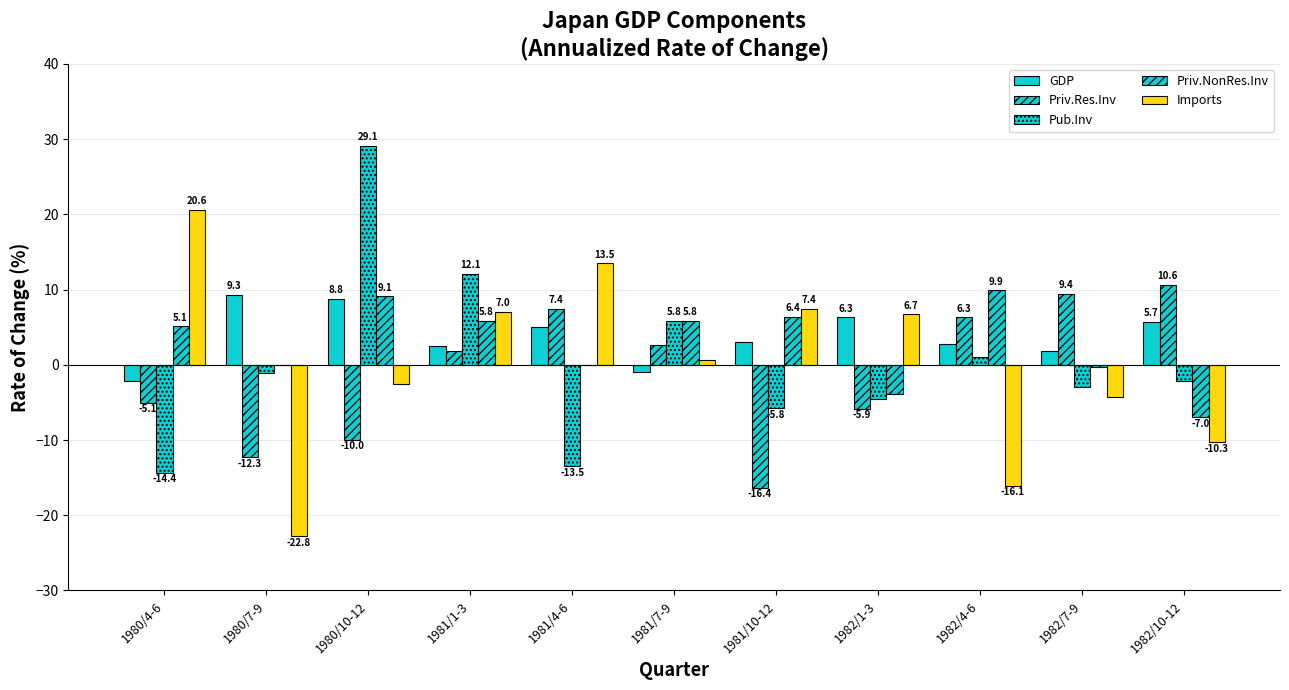

How many groups of bars are there?

11